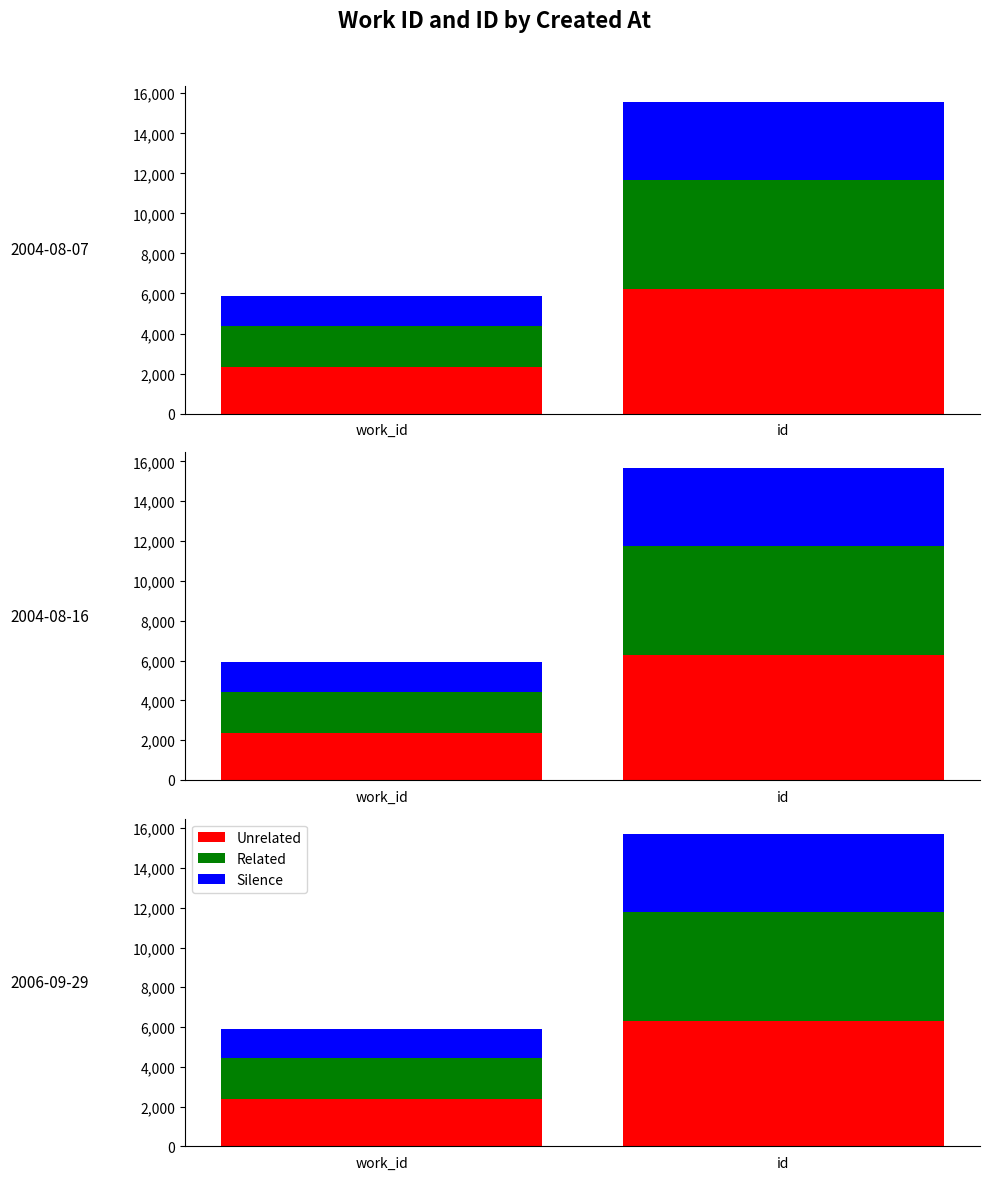

How many values in the Unrelated series are below 6278?

1